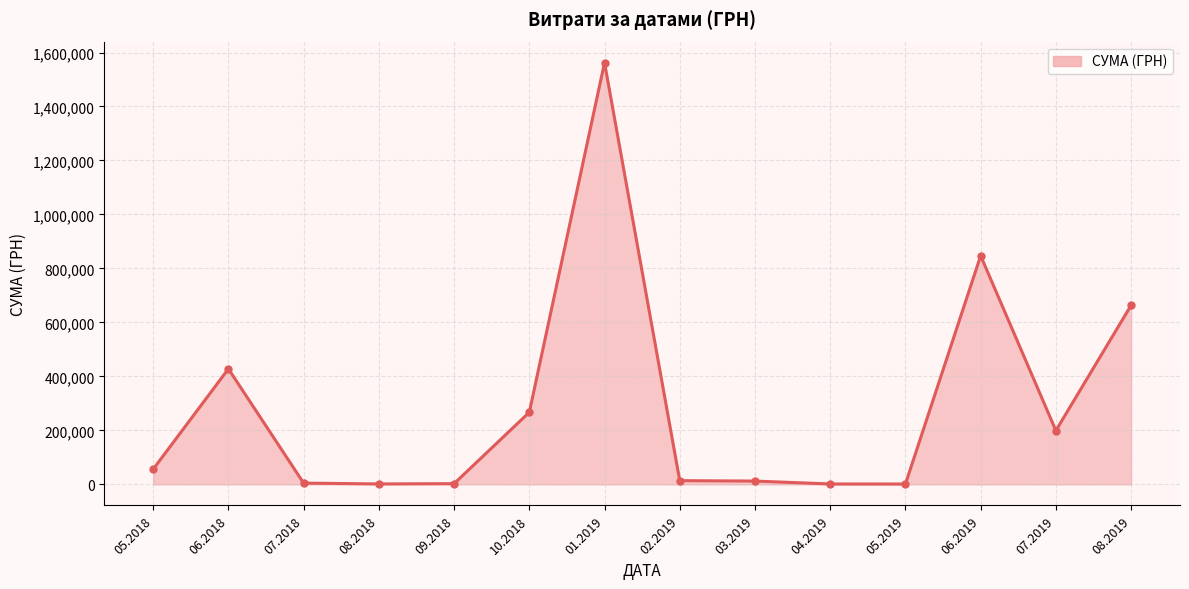

What is the greatest value displayed?

1562241.6